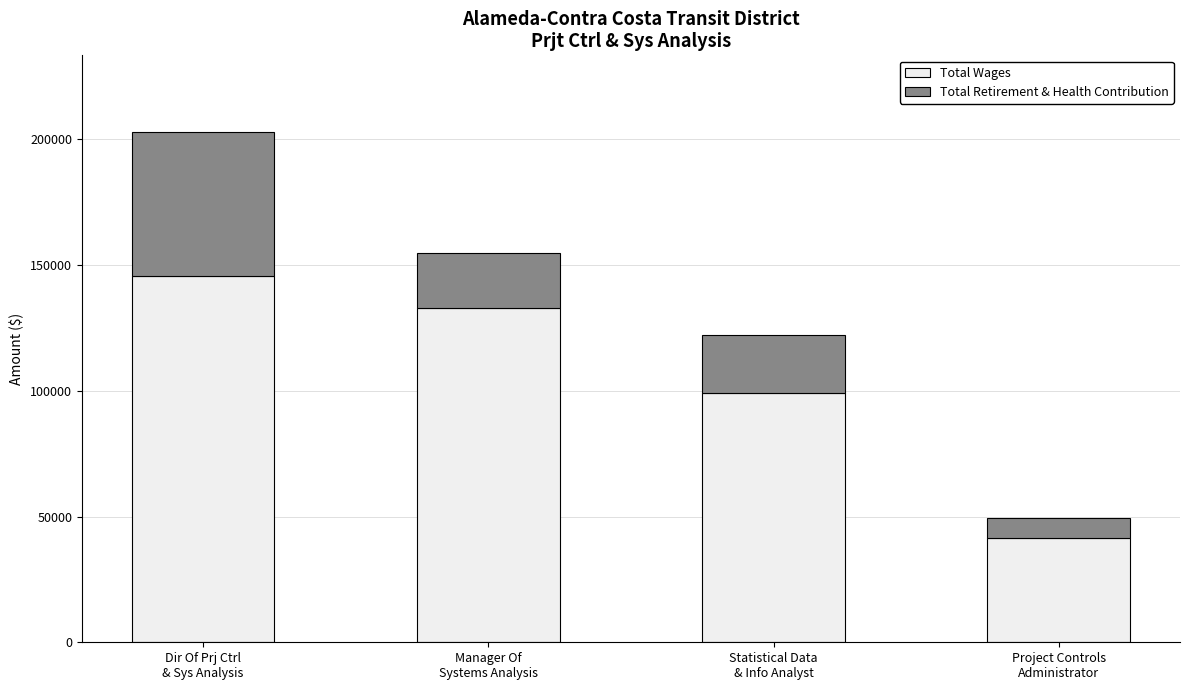

What is the difference between the maximum and minimum values in the Total Wages series?

104172